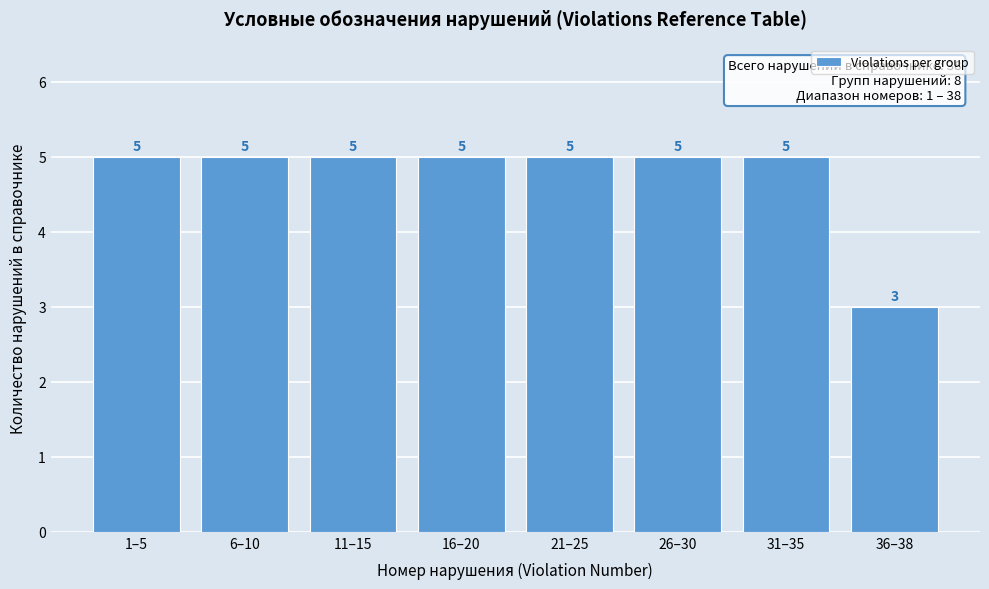

Reading left to right, what are all the values shown in this chart?

1–5=5	6–10=5	11–15=5	16–20=5	21–25=5	26–30=5	31–35=5	36–38=3